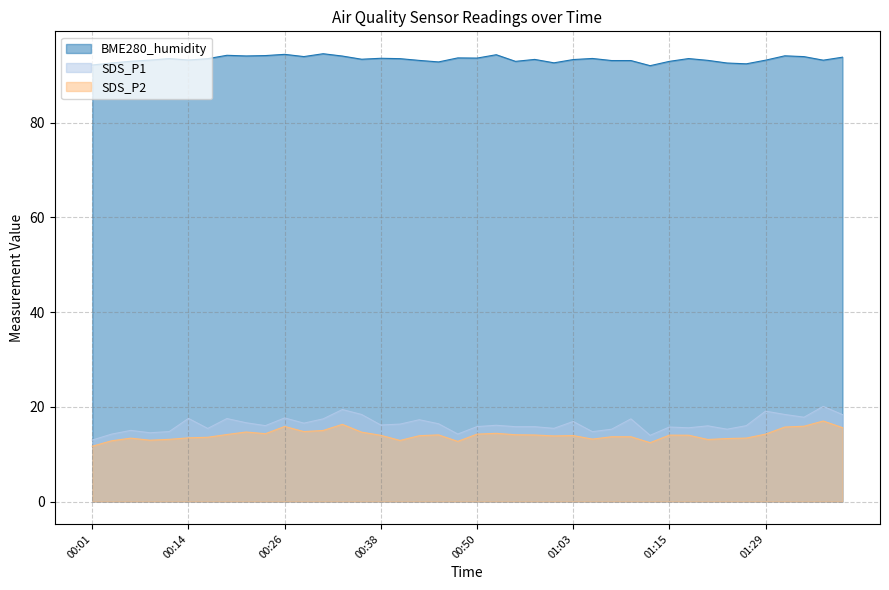

At which label does SDS_P1 reach its peak?

01:37